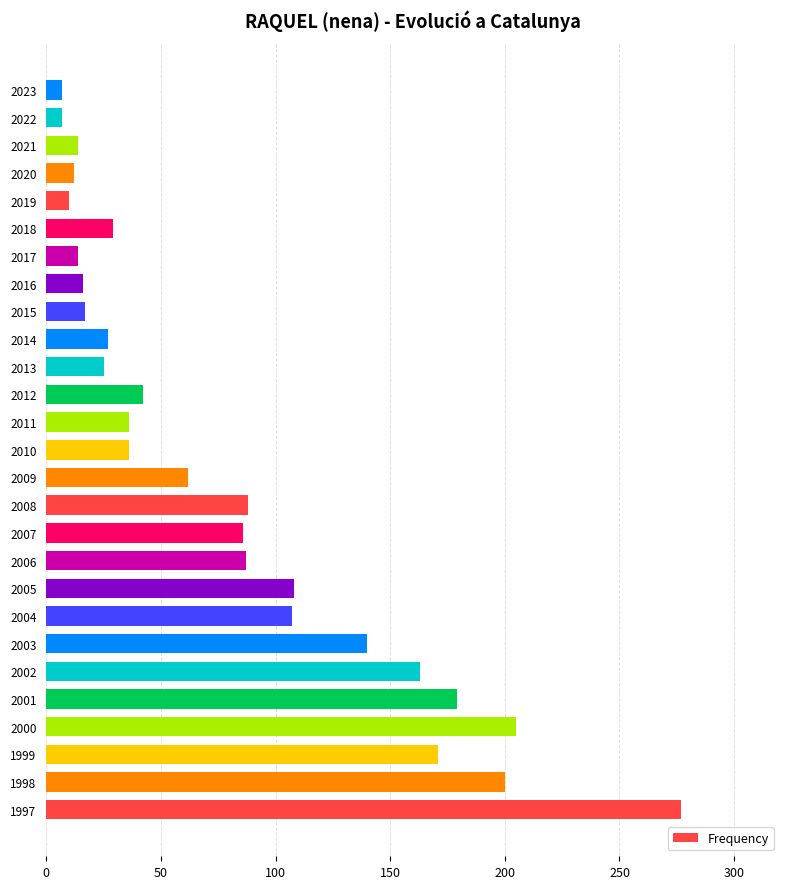

Between 2020 and 2002, which is larger?

2002